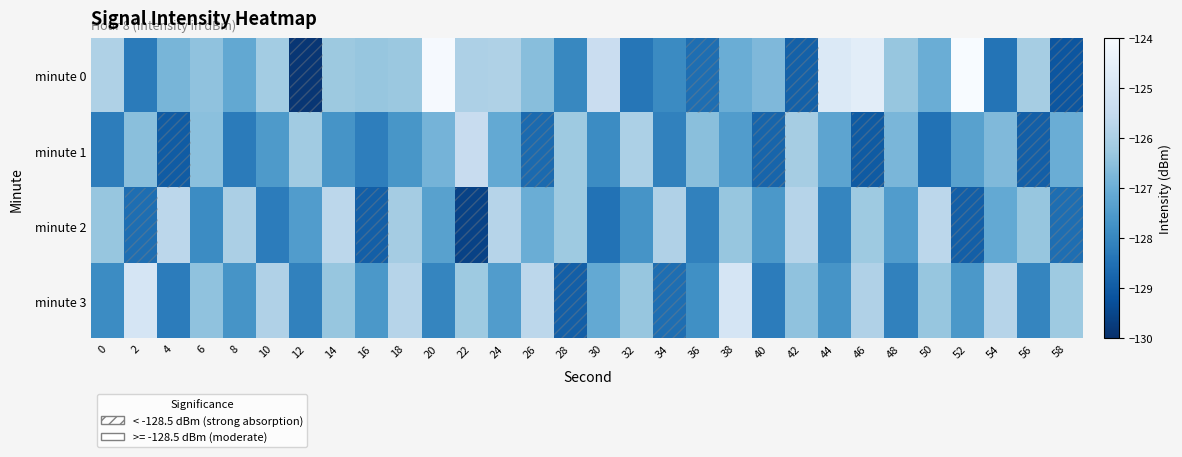

What is the smallest value displayed?

-129.9